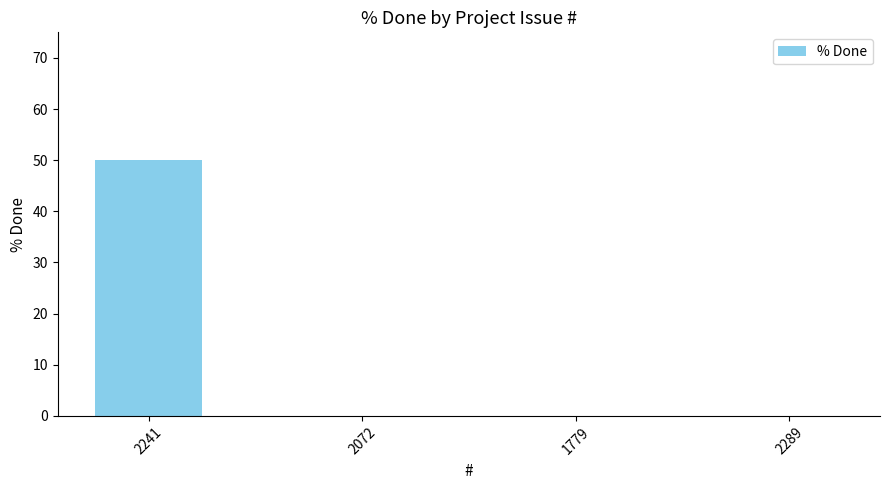

How many values are between 0 and 50?

4